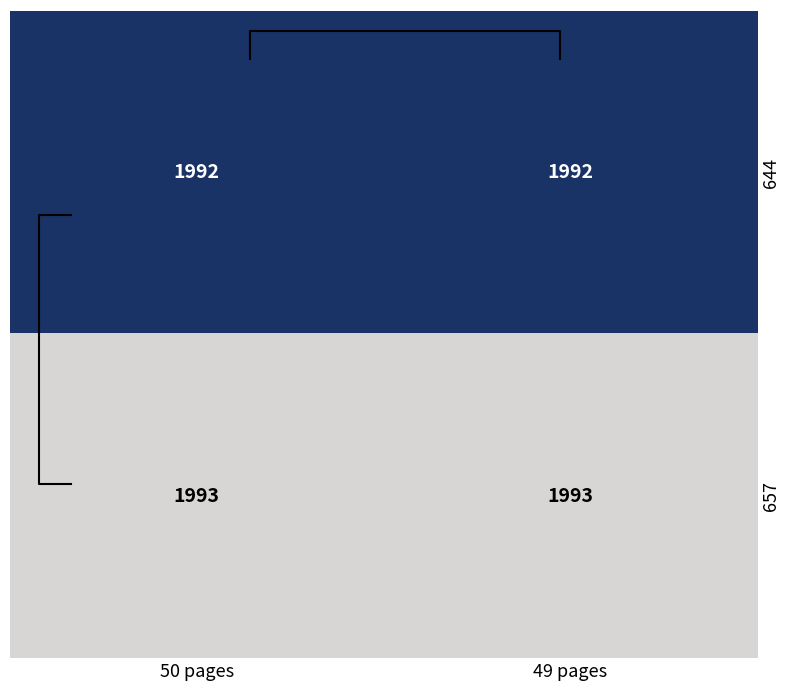

List the labels in order of 657 value, smallest first.

50 pages, 49 pages